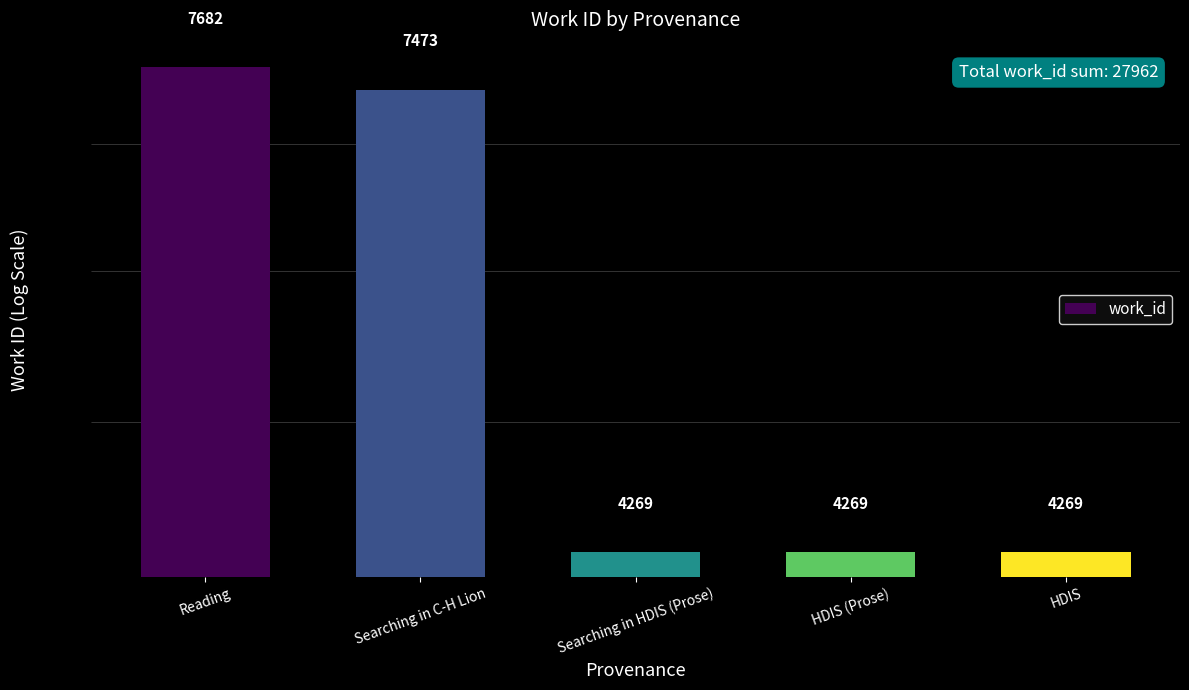

What is the label of the 2nd bar from the left?

Searching in C-H Lion